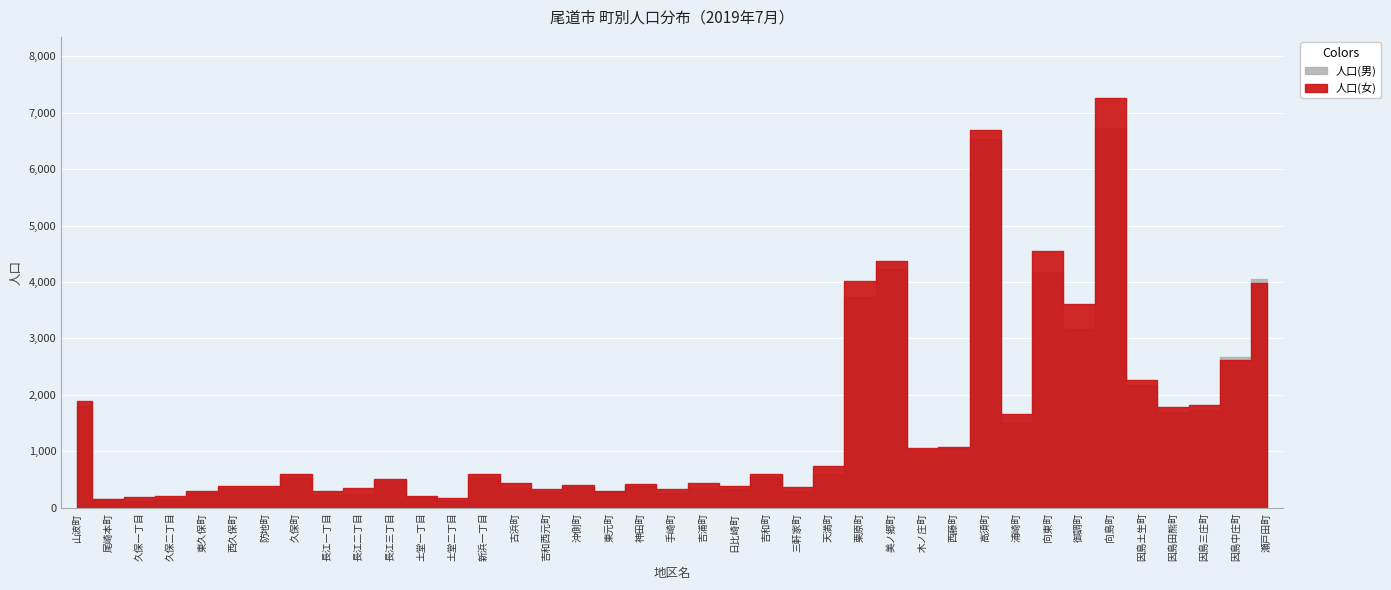

What is the average value of the 人口(女) series?

1481